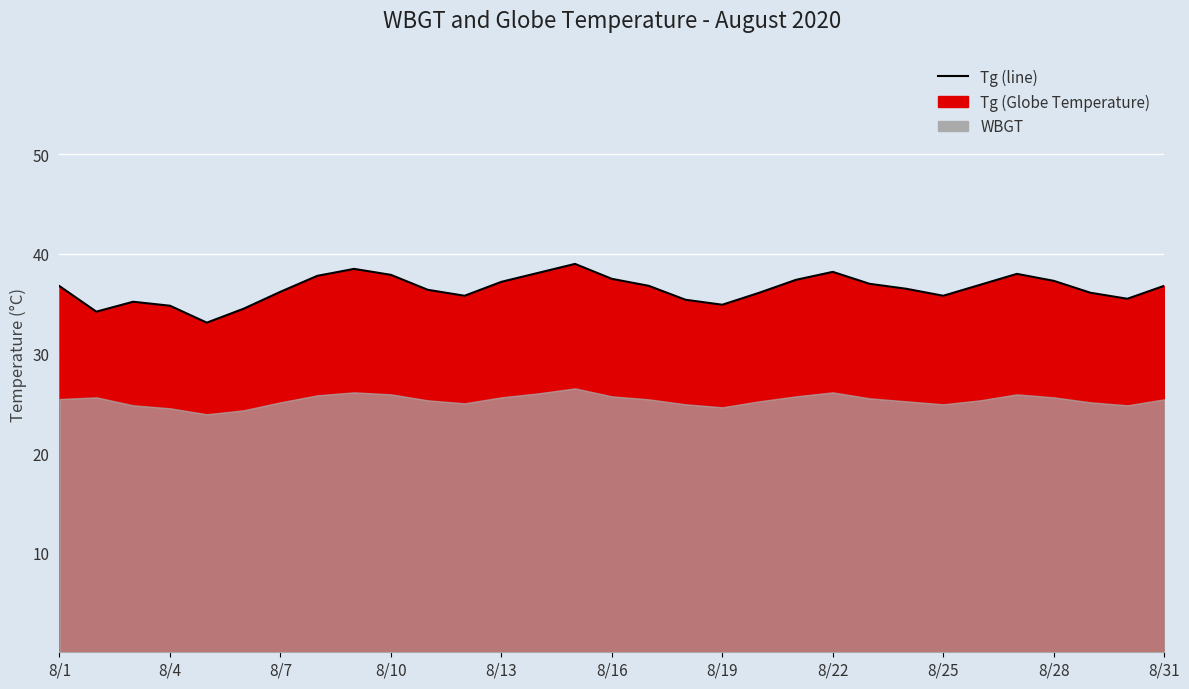

How many data points are less than 36?

10